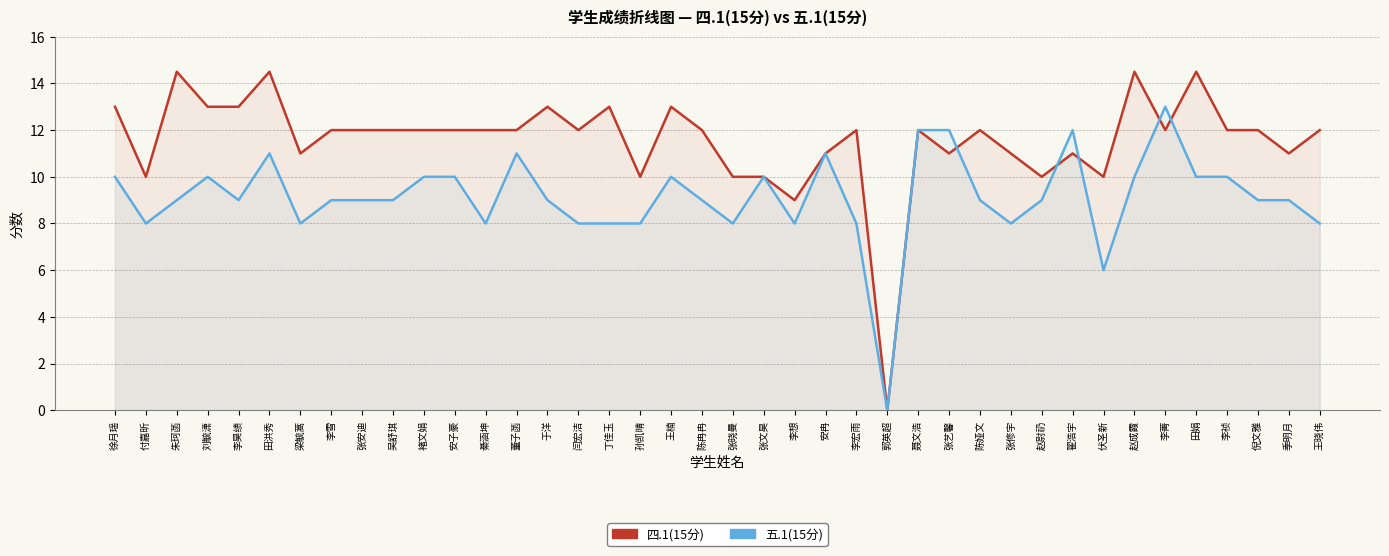

What is the spread (max minus min) of values at 李祯?

2.0